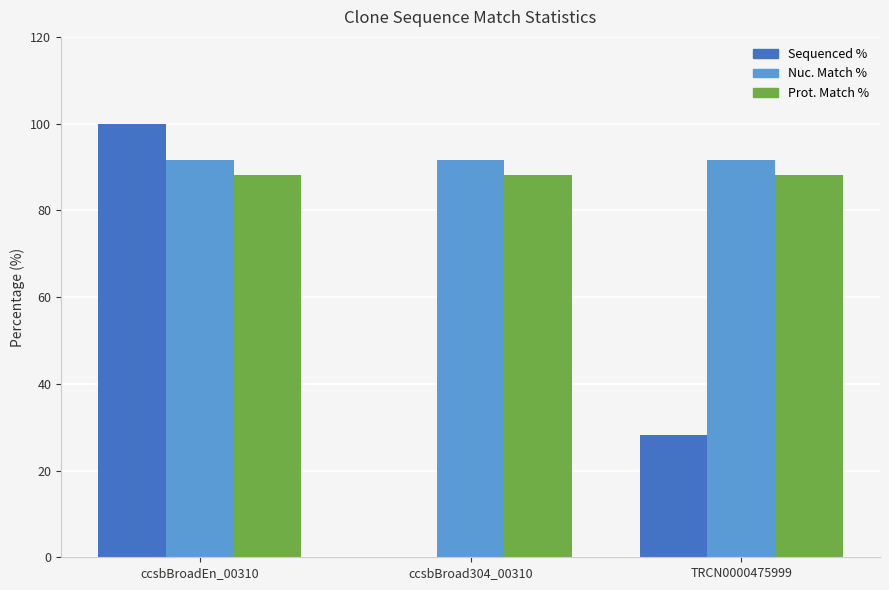

Is the value of Prot. Match % at ccsbBroad304_00310 greater than the value of Nuc. Match % at TRCN0000475999?

No